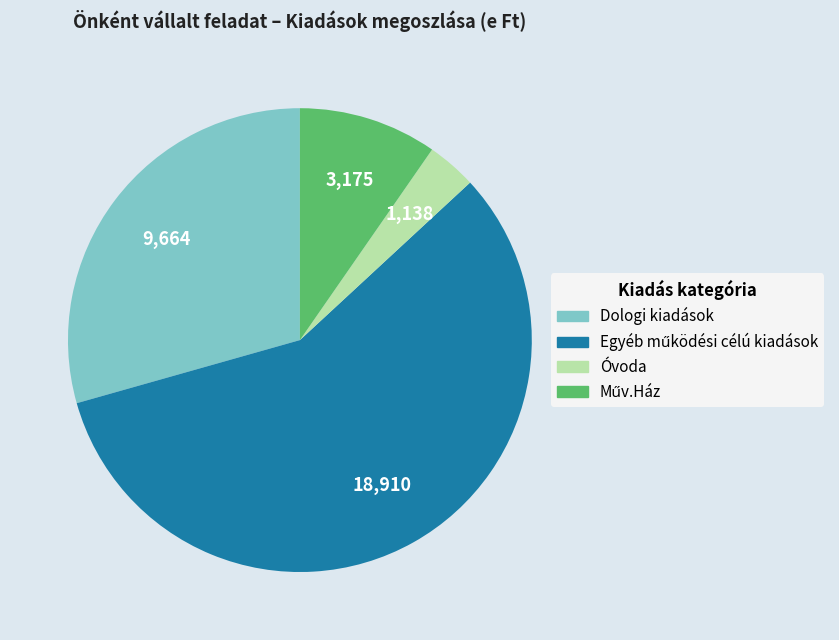

Does any single category account for the majority?

Yes